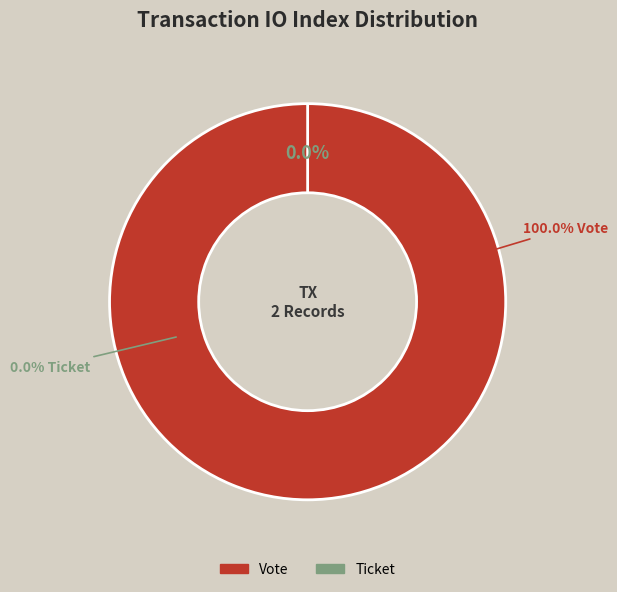

Which slice represents more than half of the pie?

Vote (io_index=1)